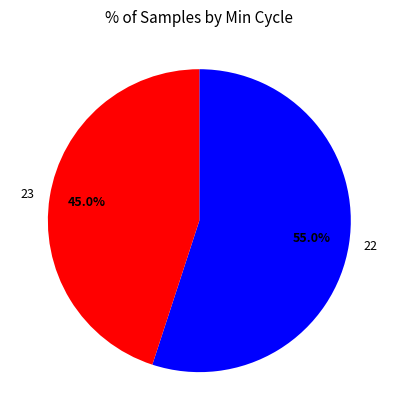

What percentage is the 23 slice, to the nearest percent?

45%